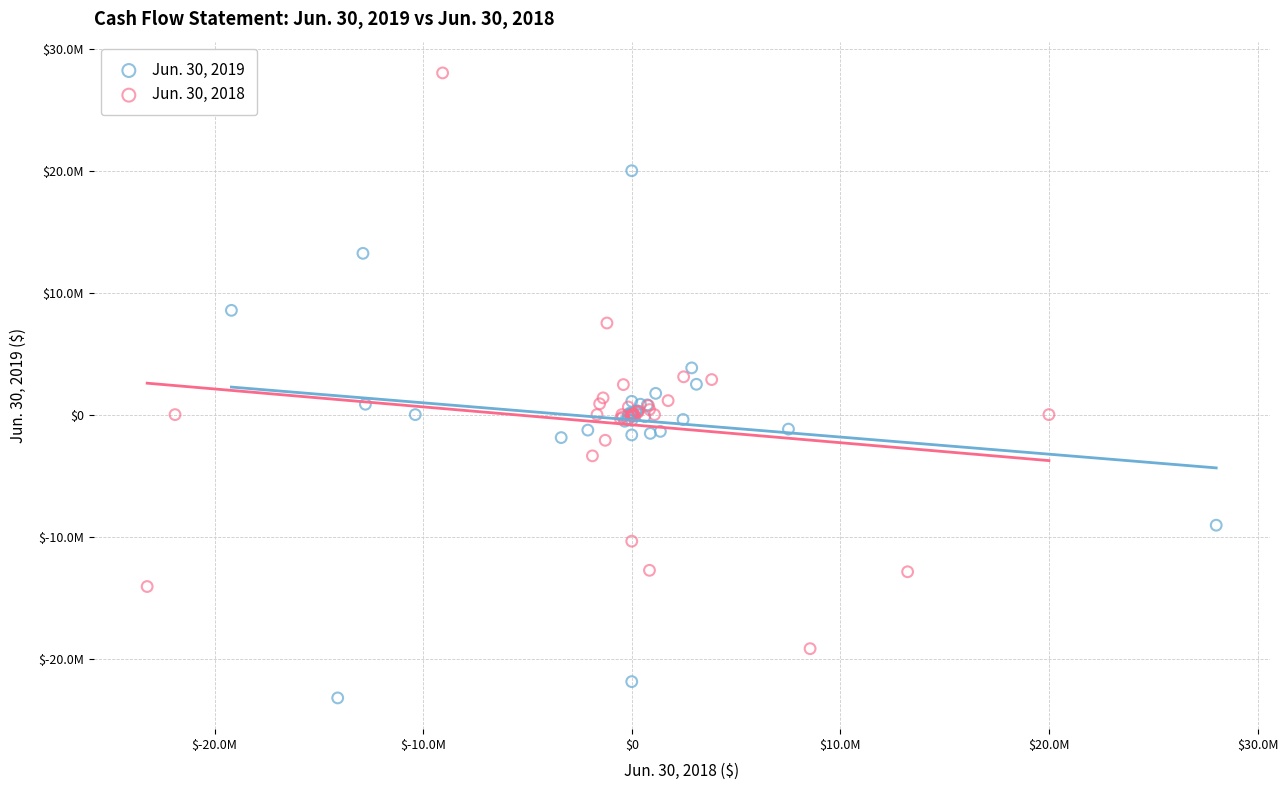

Which series has the largest Y range (max minus min)?

Jun. 30, 2018